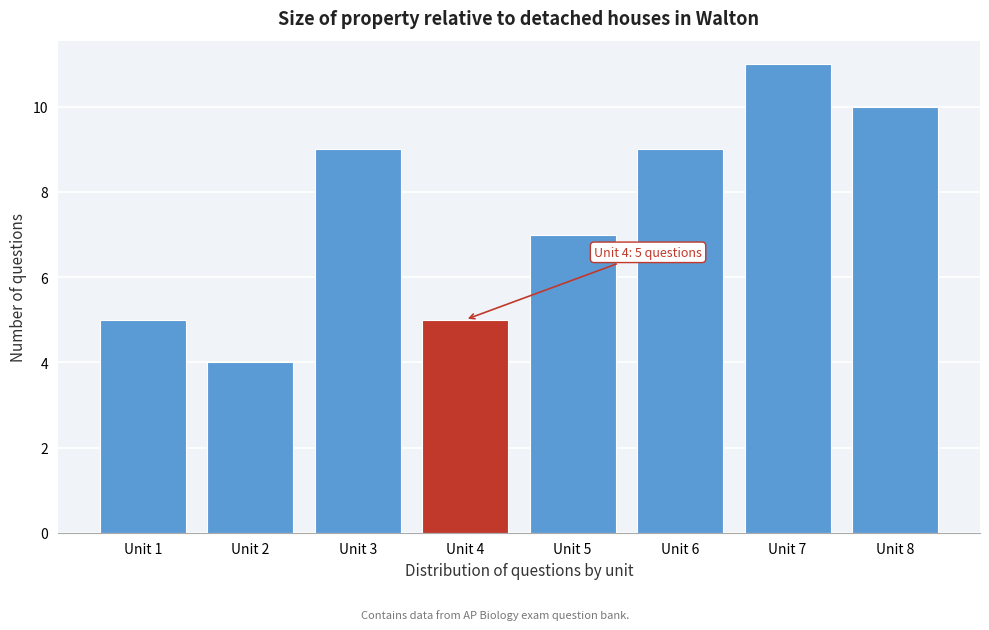

Over which range of the x-axis is the bar tallest?

6.5 to 7.5